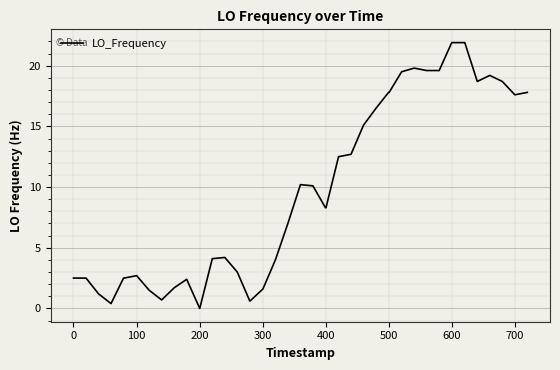

True or false: there are more than 1 points higher than both neighbors.

True